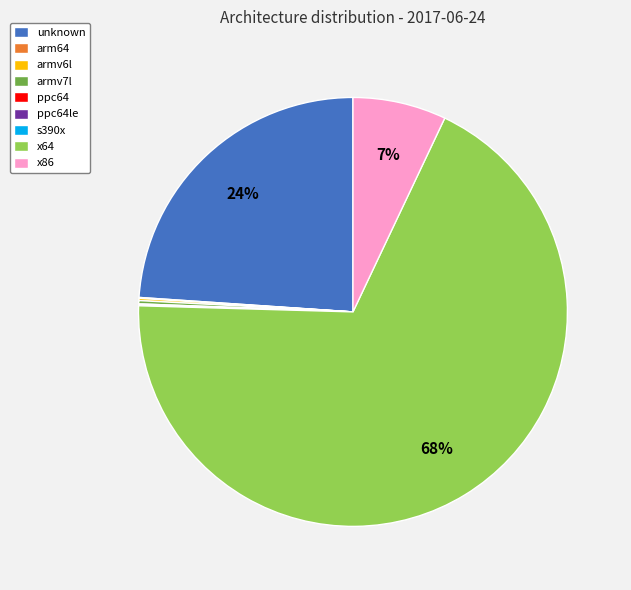

To the nearest percent, what percentage of the pie is unknown?

24%